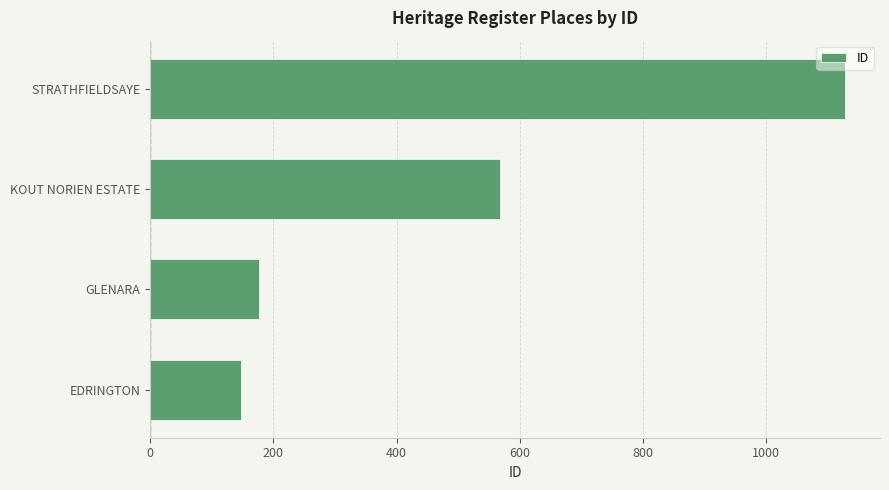

Where is the data nearest to the value 638?

KOUT NORIEN ESTATE